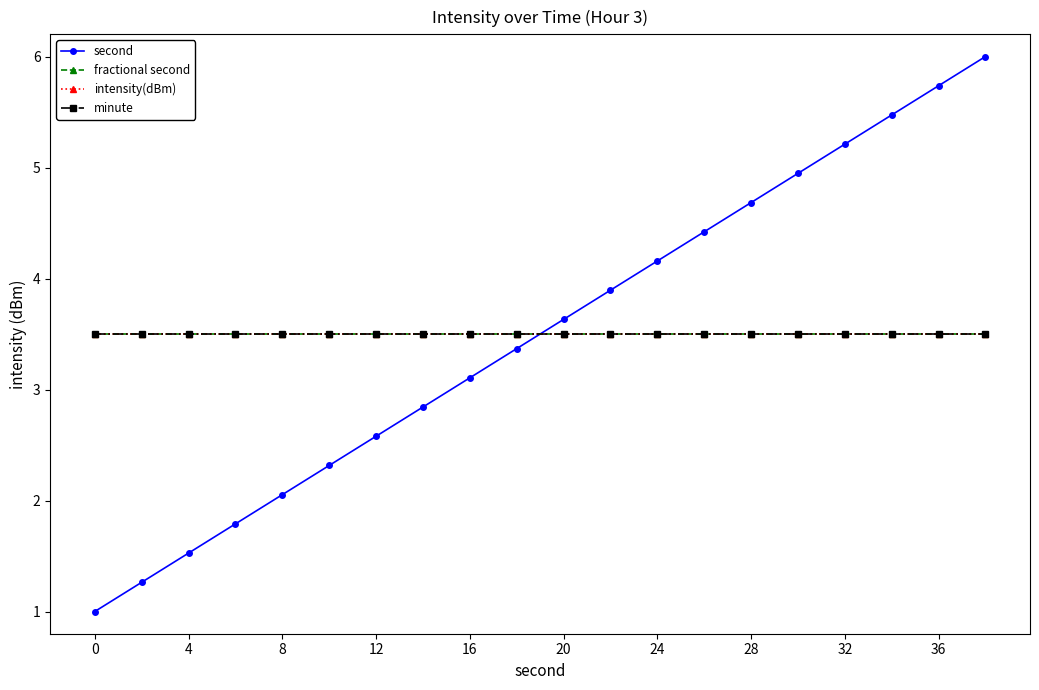

Does the chart have visible grid lines?

No